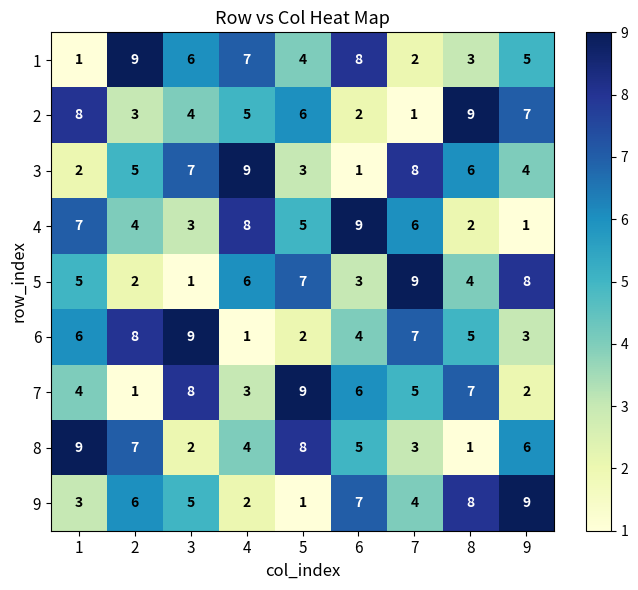

True or false: 7 has a value of 4 at 4.

False